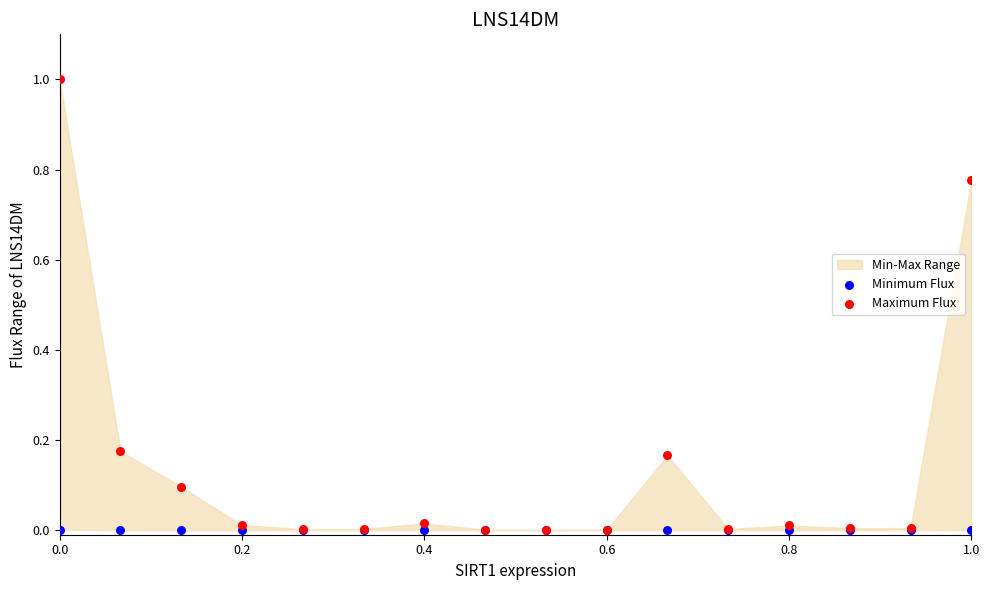

Which series has the widest spread of Y values?

Maximum Flux